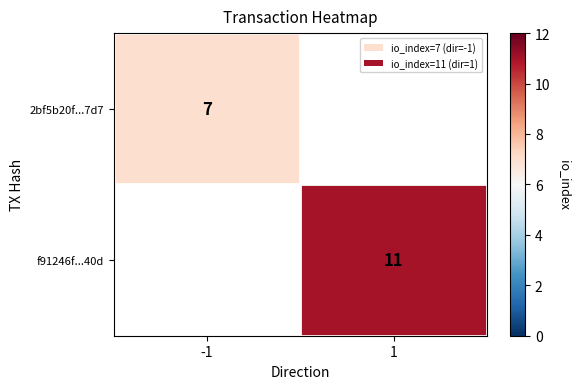

How many data points does each series have?

2